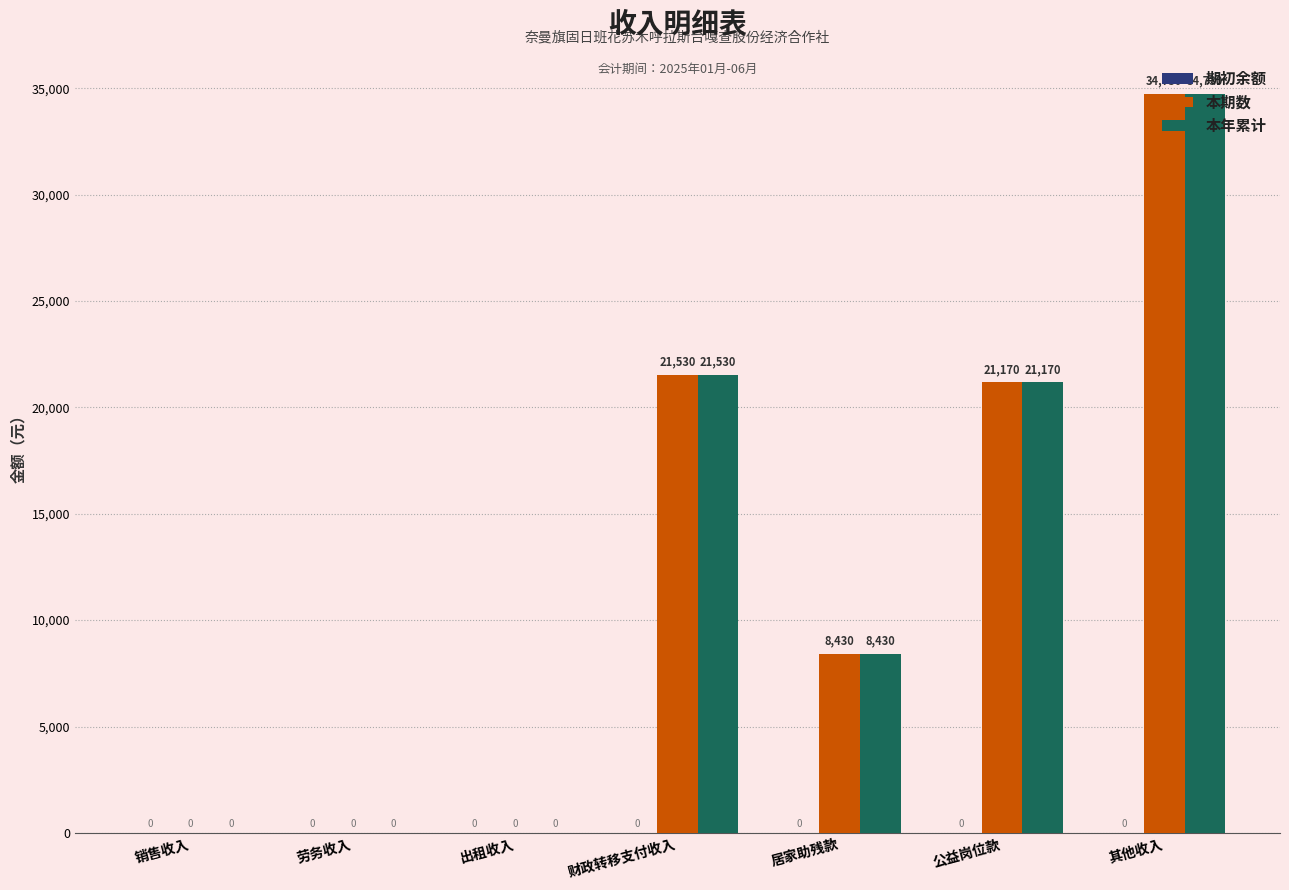

How many categories are shown in the chart?

7